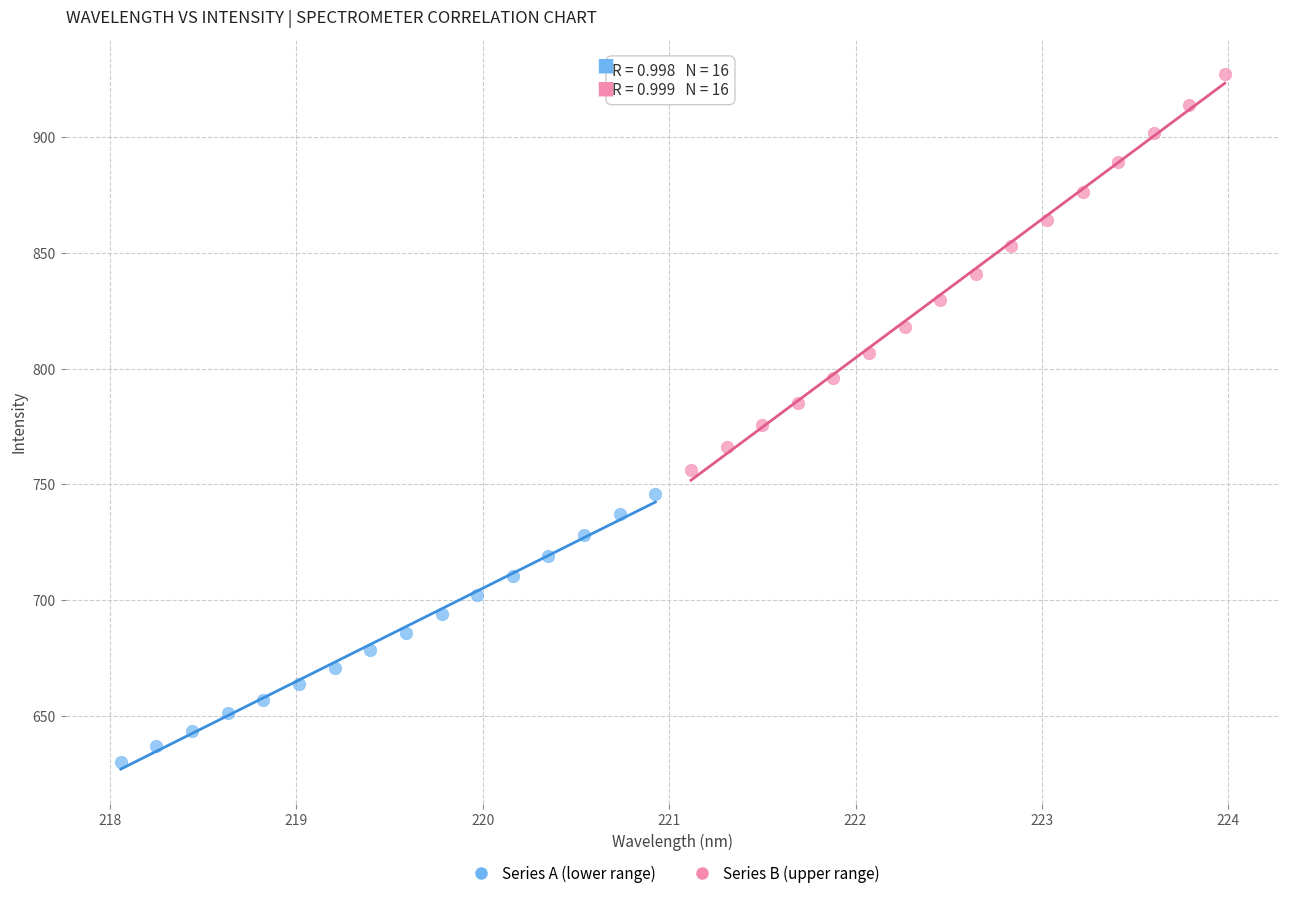

Which series contains the highest Y value?

Series B (upper range)